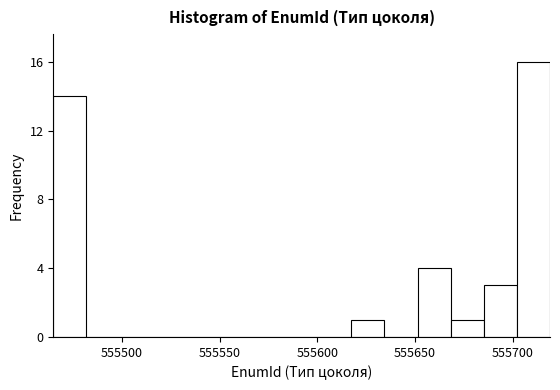

Around what value on the x-axis is the tallest bar? Give the approximate position of its centre, as read against the axis.

555710